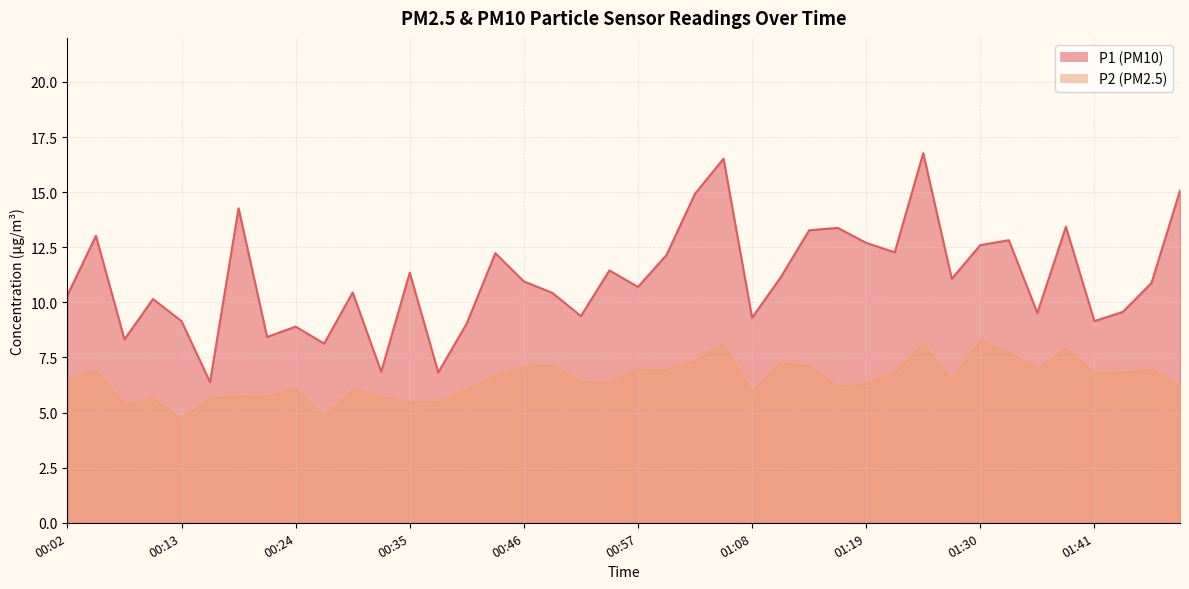

In P2, how many points are lower than both neighbors (excluding endpoints)?

12